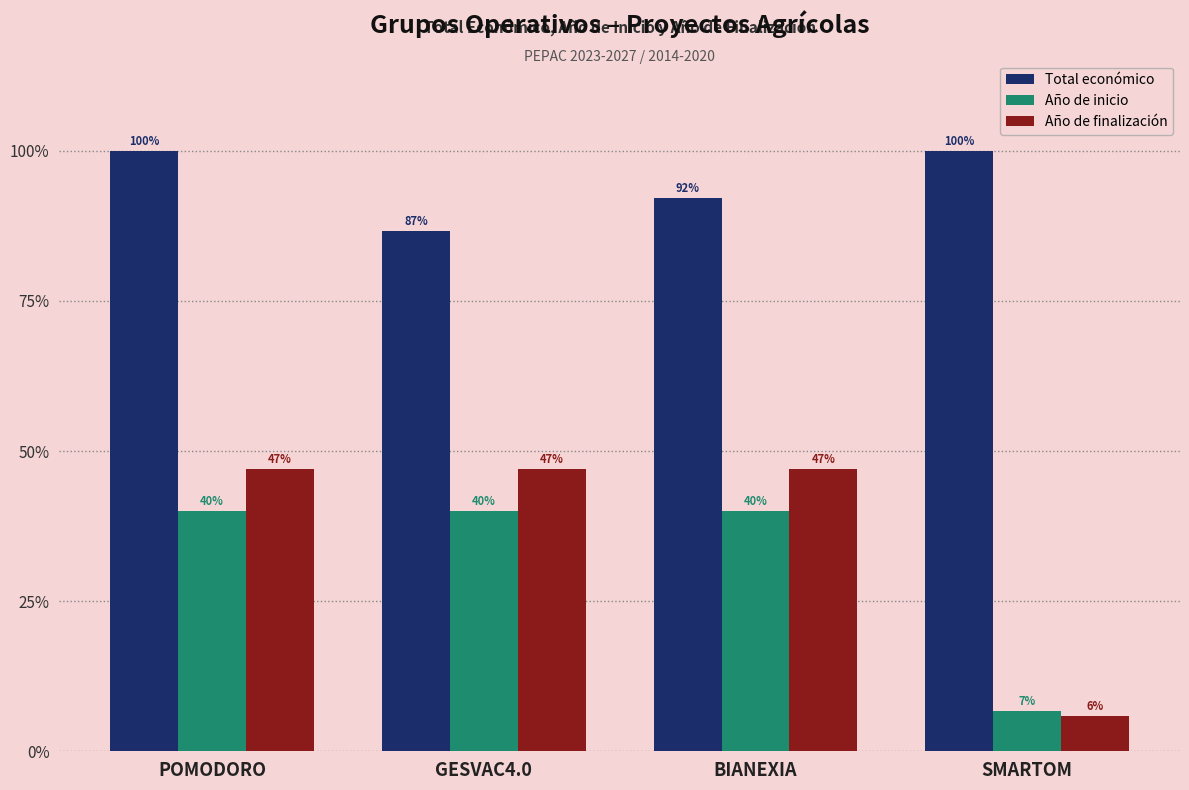

Between GESVAC4.0 and SMARTOM, which series saw the biggest shift?

Año de finalización